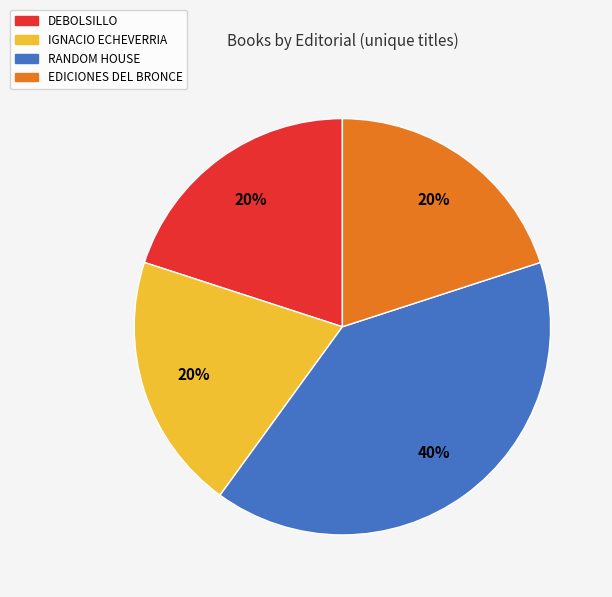

Does any single category account for the majority?

No